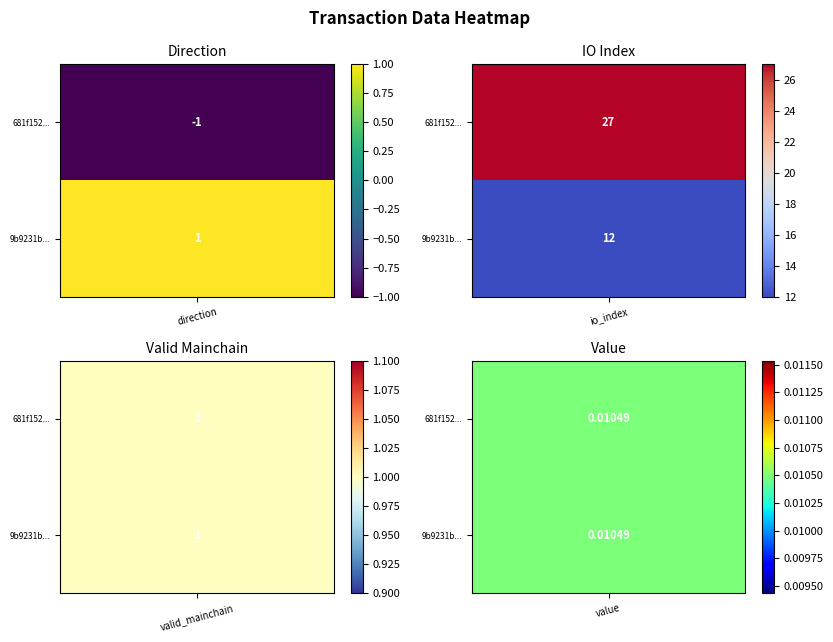

How many values in 681f1520eab28fef1c1e24b17b08bfe9f3ec6bc are above zero?

3